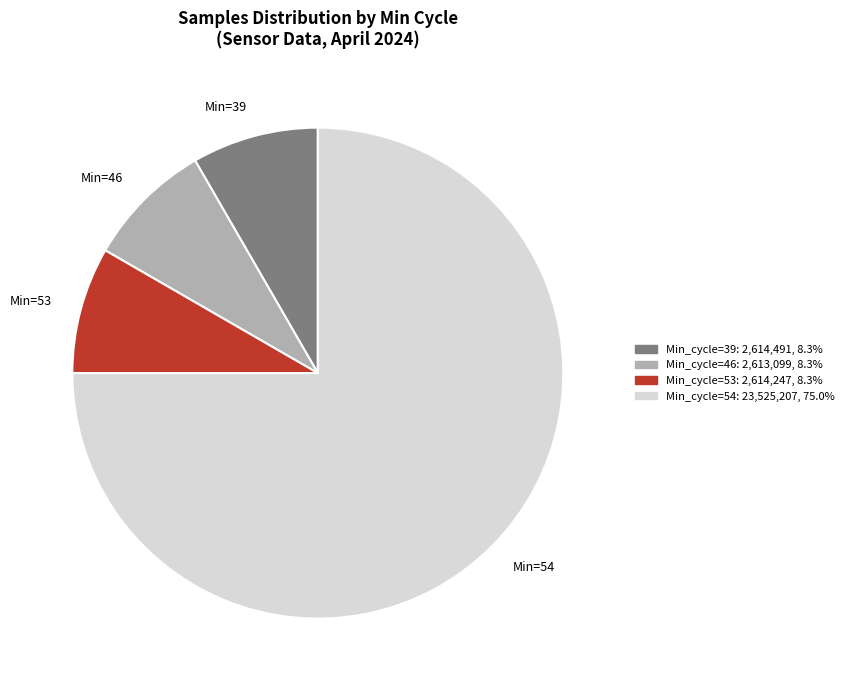

What is the ratio of the value at Min=39 to the value at Min=53?

1.0